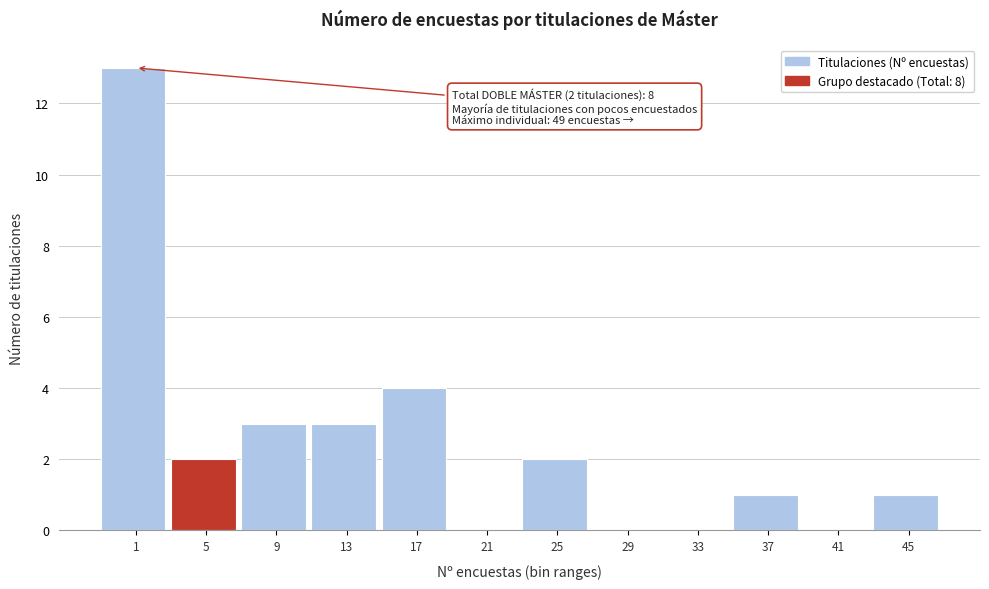

Reading left to right, extract all data points from this chart.

1=13	5=2	9=3	13=3	17=4	21=0	25=2	29=0	33=0	37=1	41=0	45=1